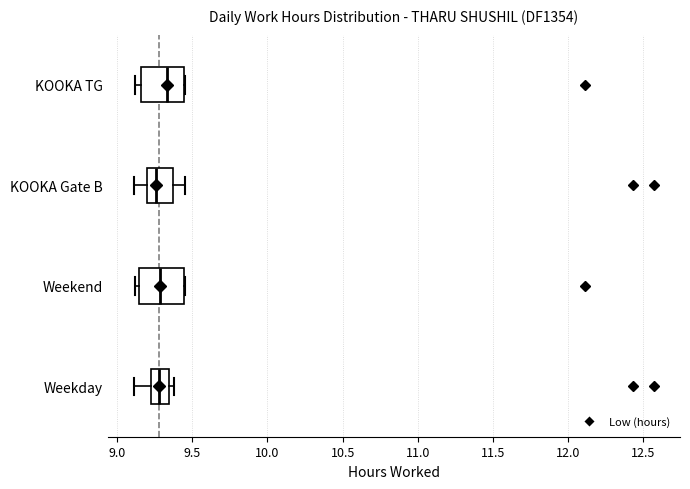

Where is the right edge of the box for KOOKA TG on the x-axis? The values are not printed on the chart, so give them approximately, as read against the axis.

9.45